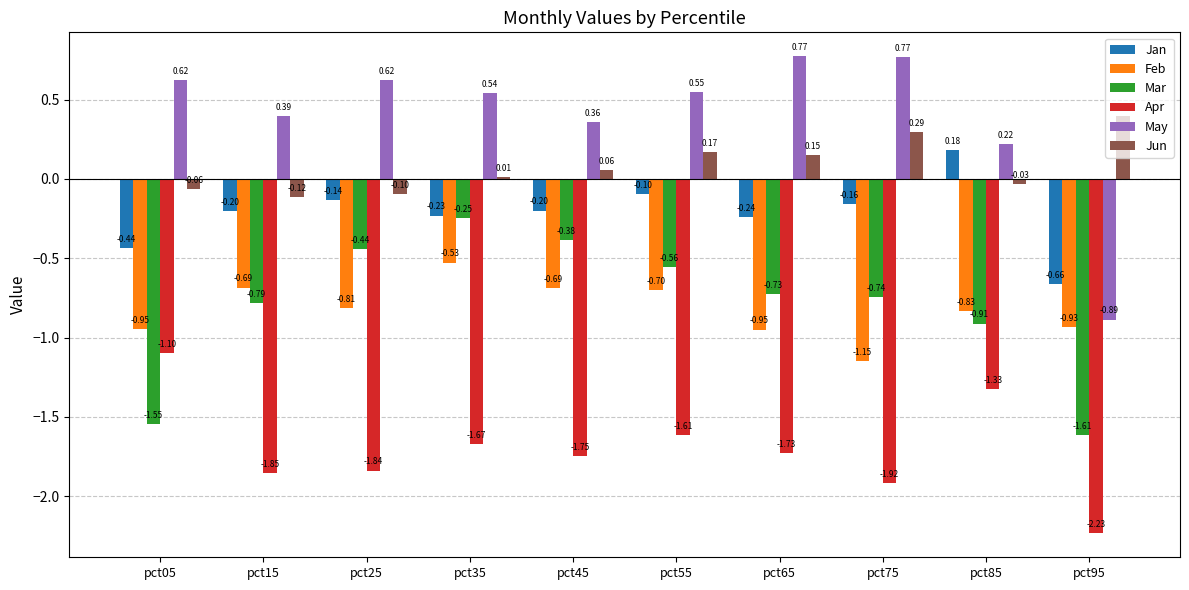

At how many categories does at least one series exceed 0?

10